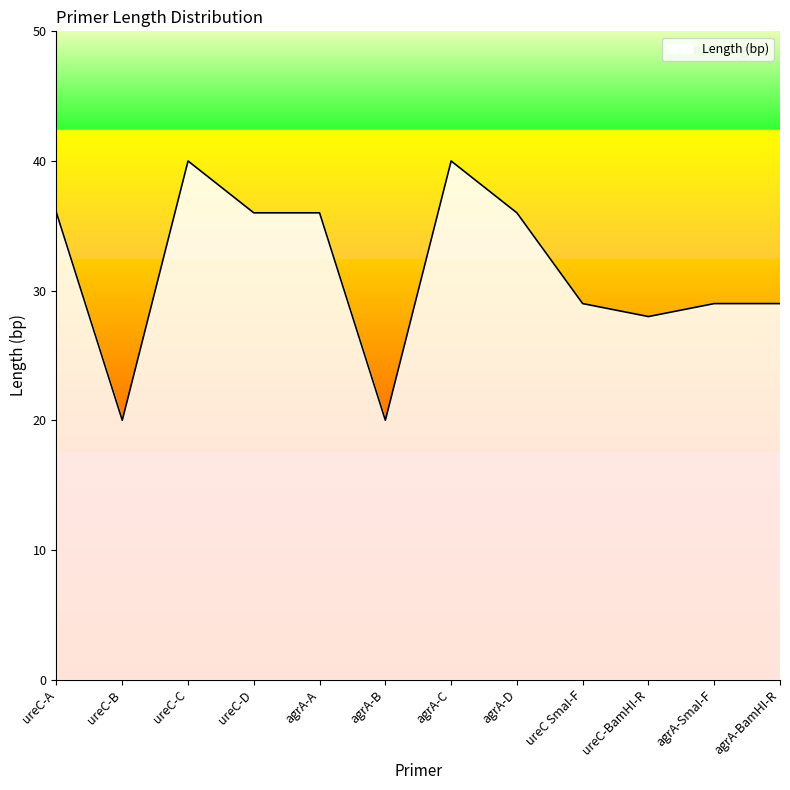

How many categories are shown in the chart?

12